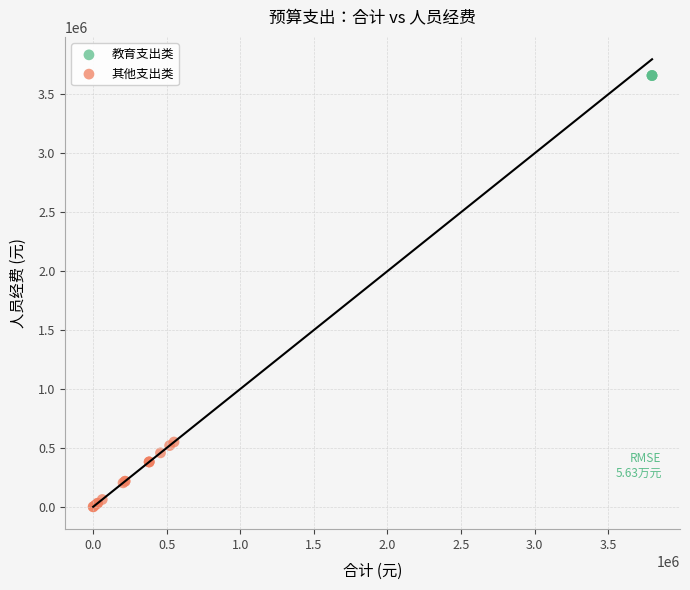

Which series reaches the maximum Y coordinate?

教育支出类